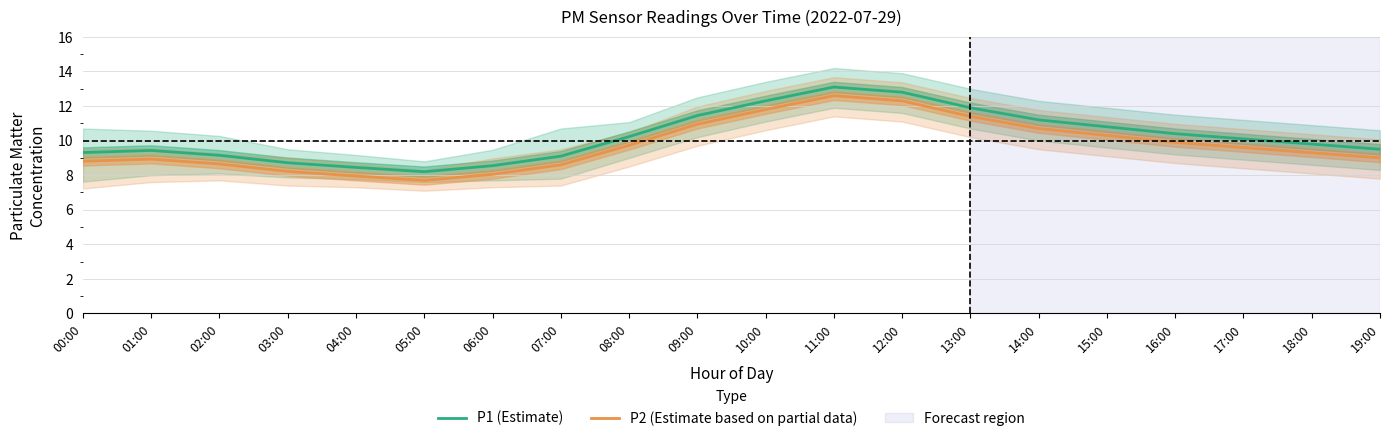

How many series are shown in this chart?

2